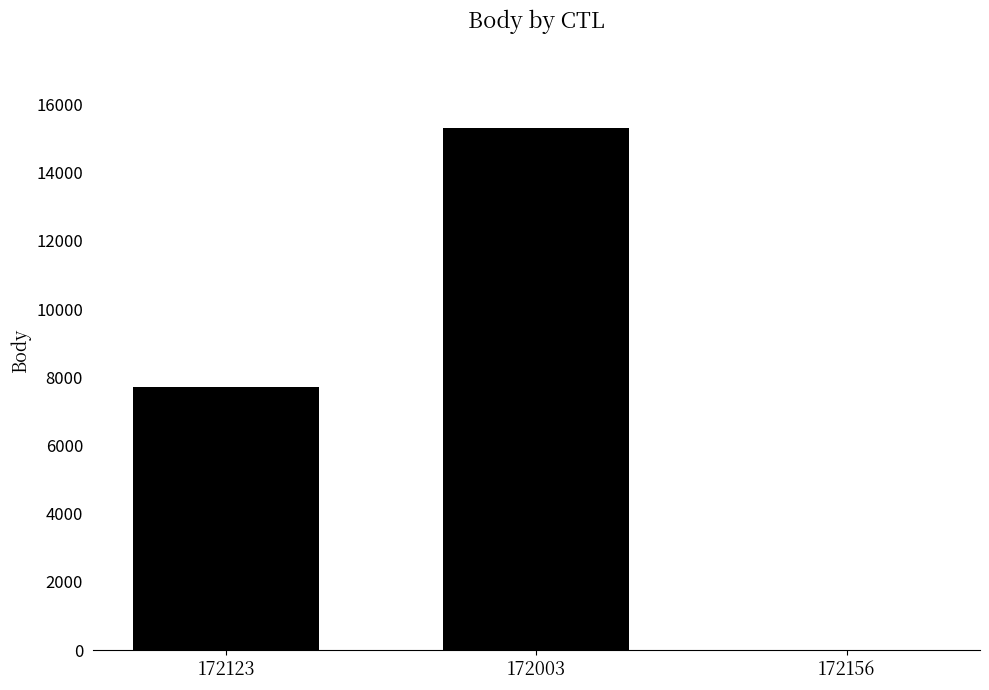

Count the values in the range 0 to 15325.

3